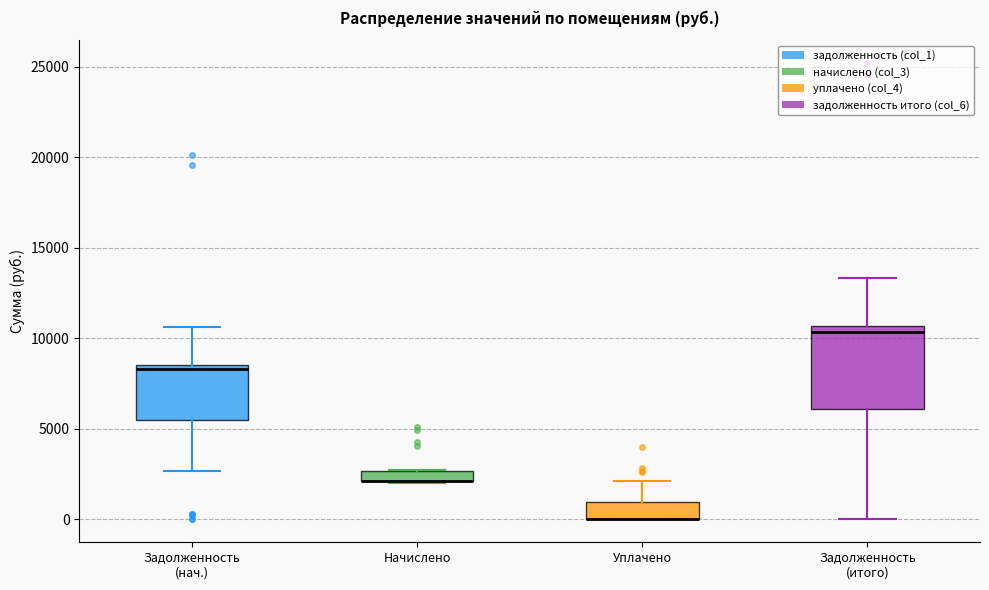

Where is the upper edge of the box for Уплачено on the y-axis? The values are not printed on the chart, so give them approximately, as read against the axis.

1000